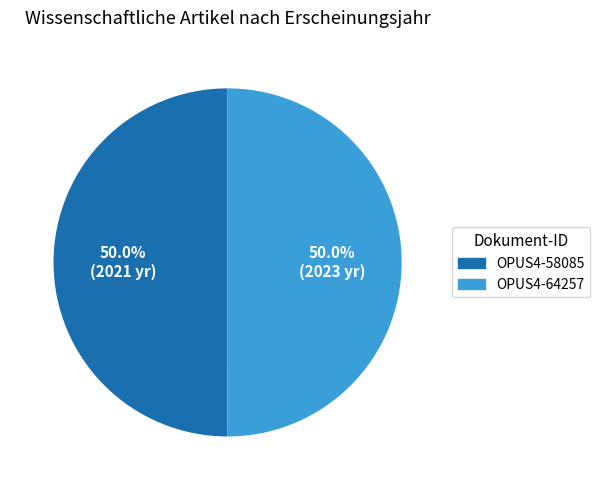

Combined, what portion of the pie is OPUS4-64257 and OPUS4-58085?

100.0%